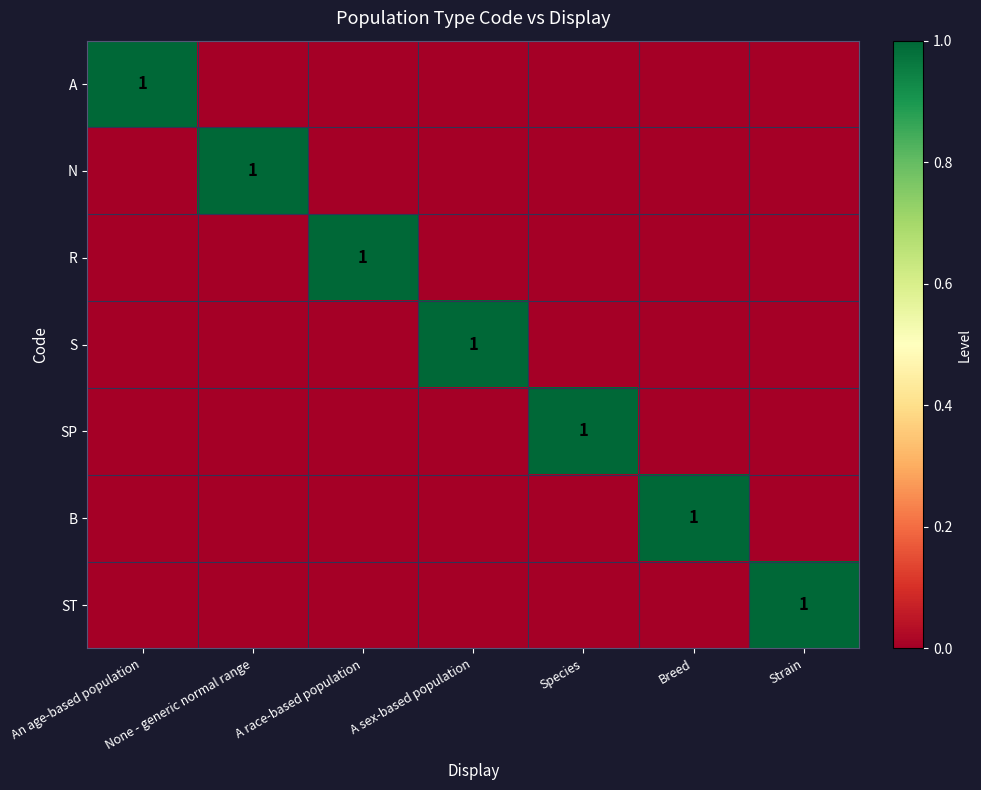

What is the highest value of the B series?

1